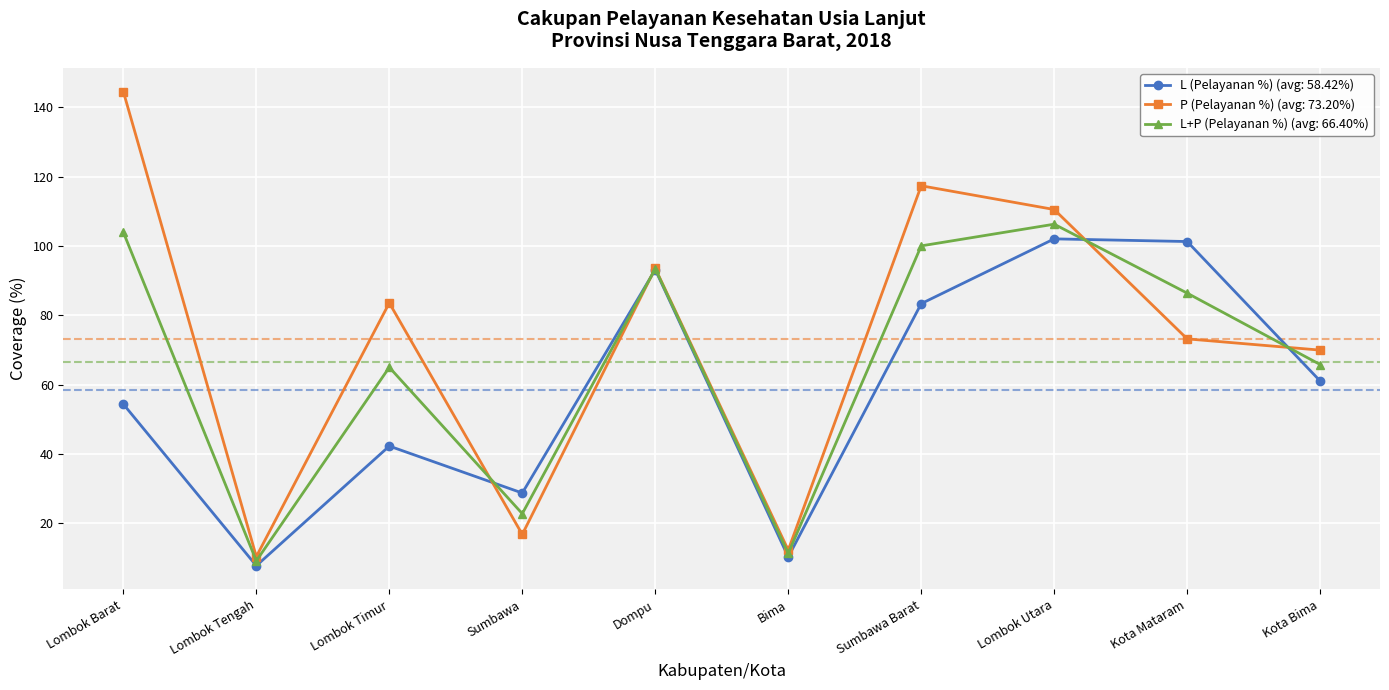

Which series has the widest spread of values?

P (Pelayanan %) (avg: 73.20%)